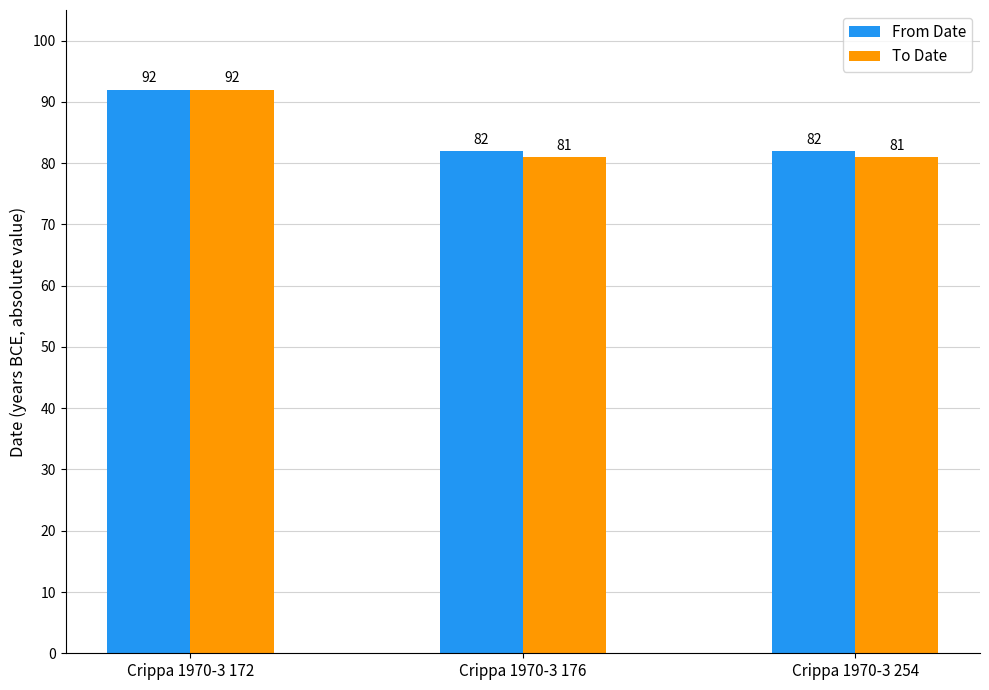

How many series are shown in this chart?

2